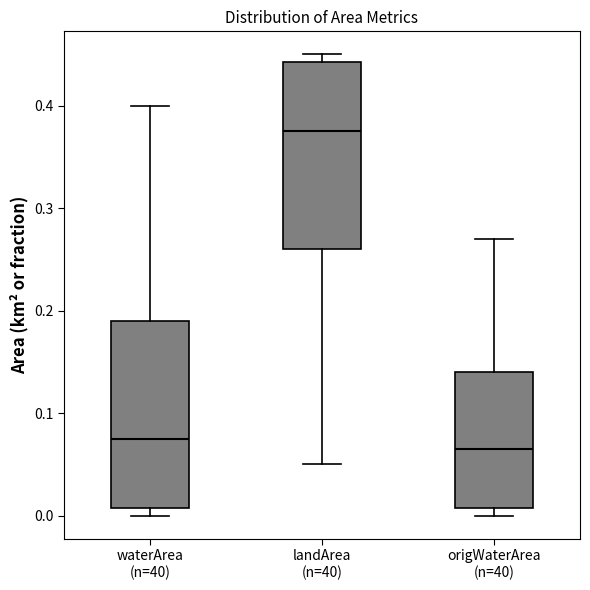

Which box has the lowest median line?

origWaterArea (n=40)